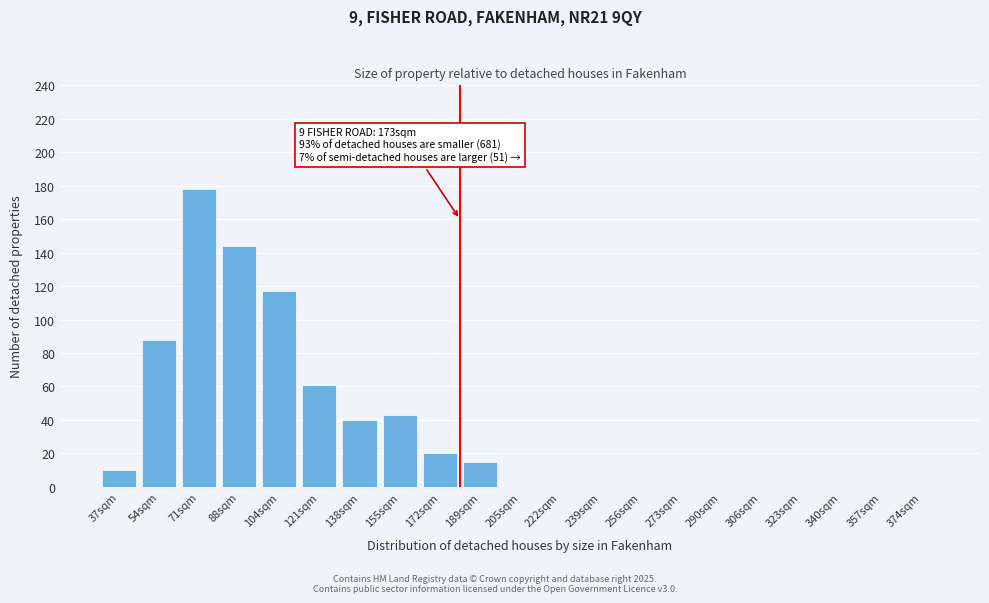

Reading left to right, what are all the values shown in this chart?

37sqm=10	54sqm=88	71sqm=178	88sqm=144	104sqm=117	121sqm=61	138sqm=40	155sqm=43	172sqm=20	189sqm=15	205sqm=0	222sqm=0	239sqm=0	256sqm=0	273sqm=0	290sqm=0	306sqm=0	323sqm=0	340sqm=0	357sqm=0	374sqm=0